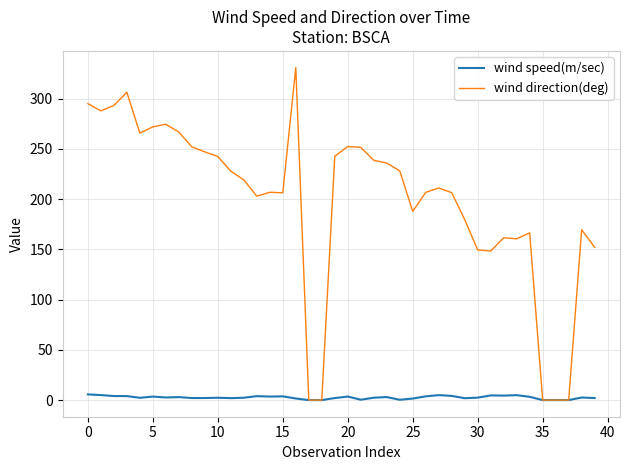

Which series has the largest total across all categories?

wind direction(deg)